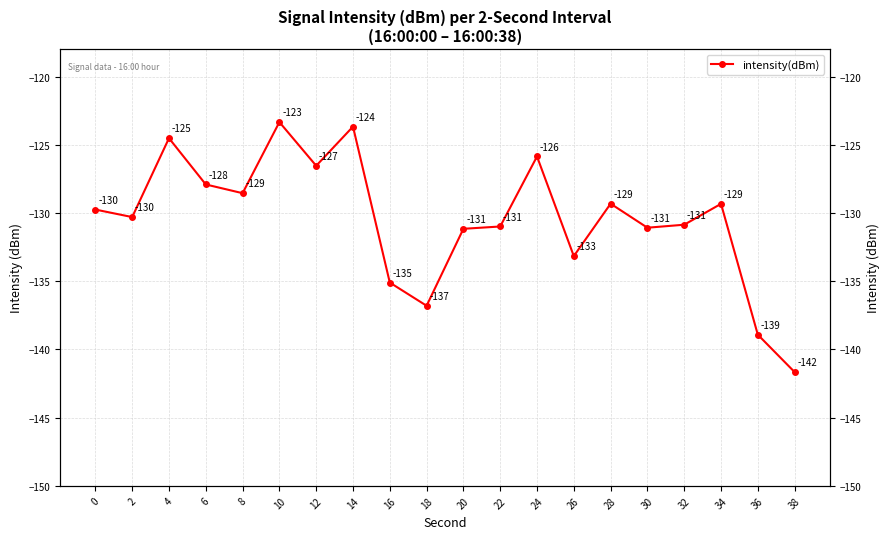

Is it true that the value at 32 is -172.2?

False